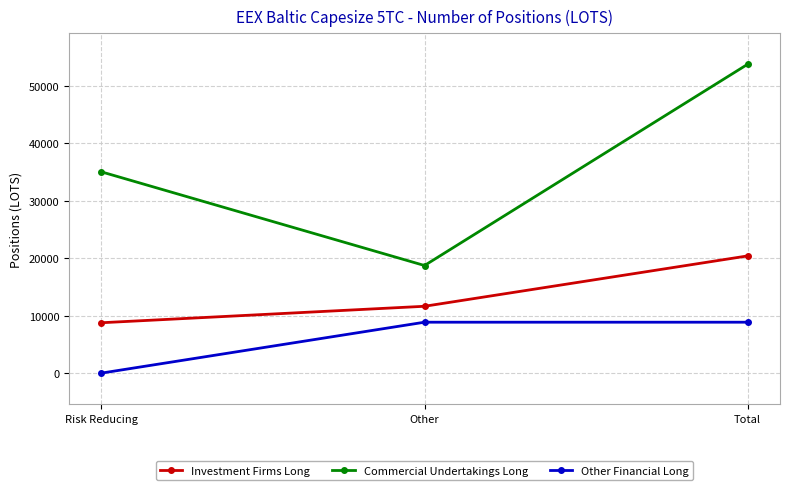

List the series in order of their peak value, highest first.

Commercial Undertakings Long, Investment Firms Long, Other Financial Long